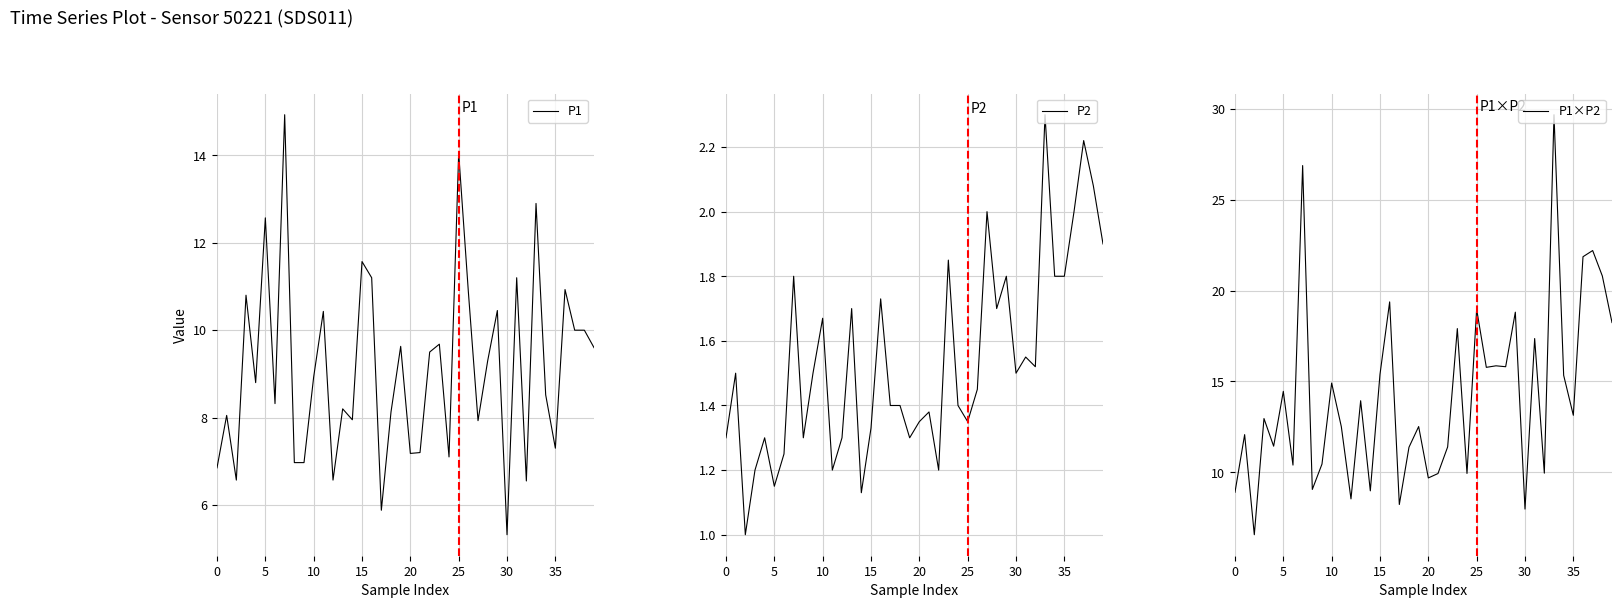

Where is P1 nearest to the value 10?

37